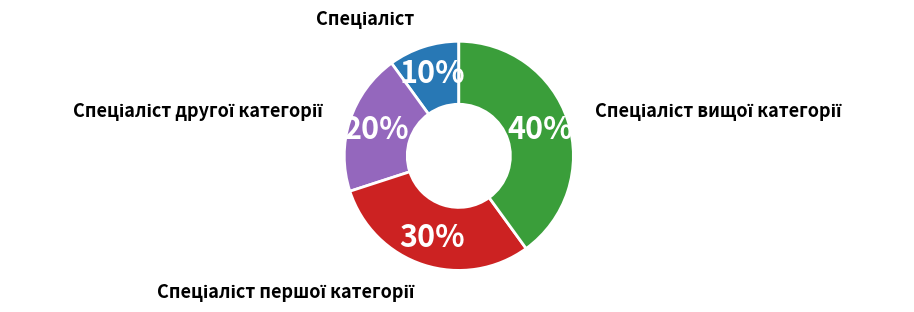

Is there a majority slice in this chart?

No